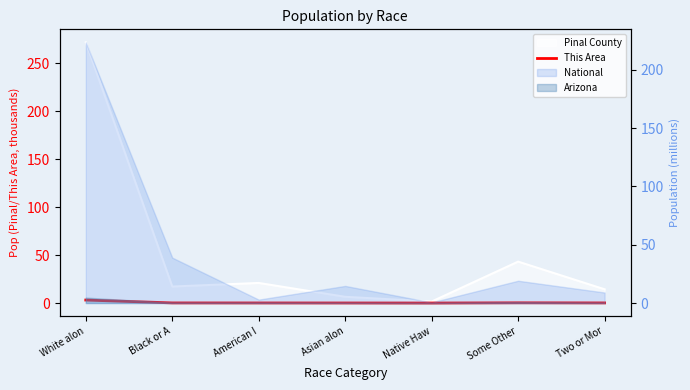

What is the label of the 5th point from the left?

Native Haw